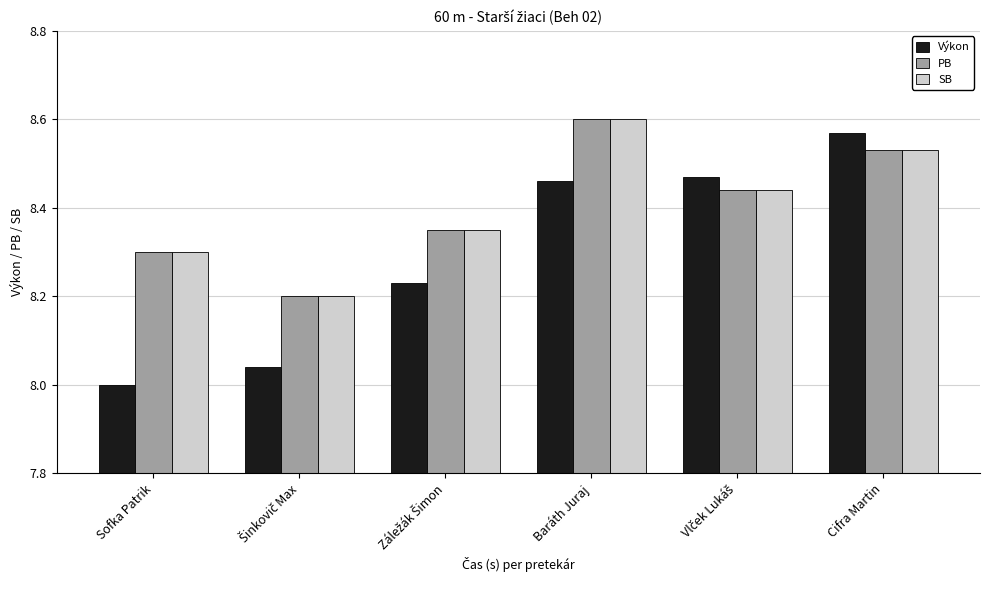

The PB series shows 13.0 at Baráth Juraj. True or false?

False